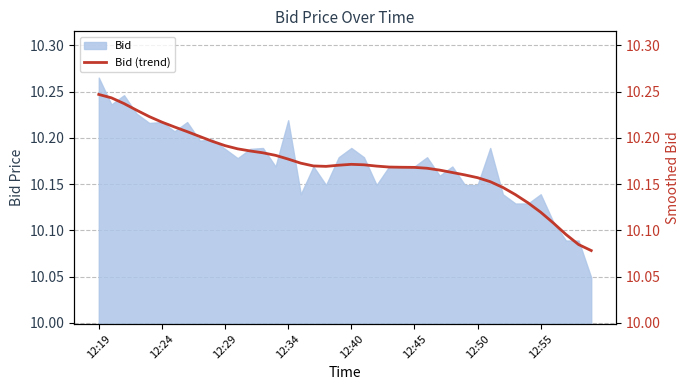

Is it true that the value at 12:24 is 6.9?

False